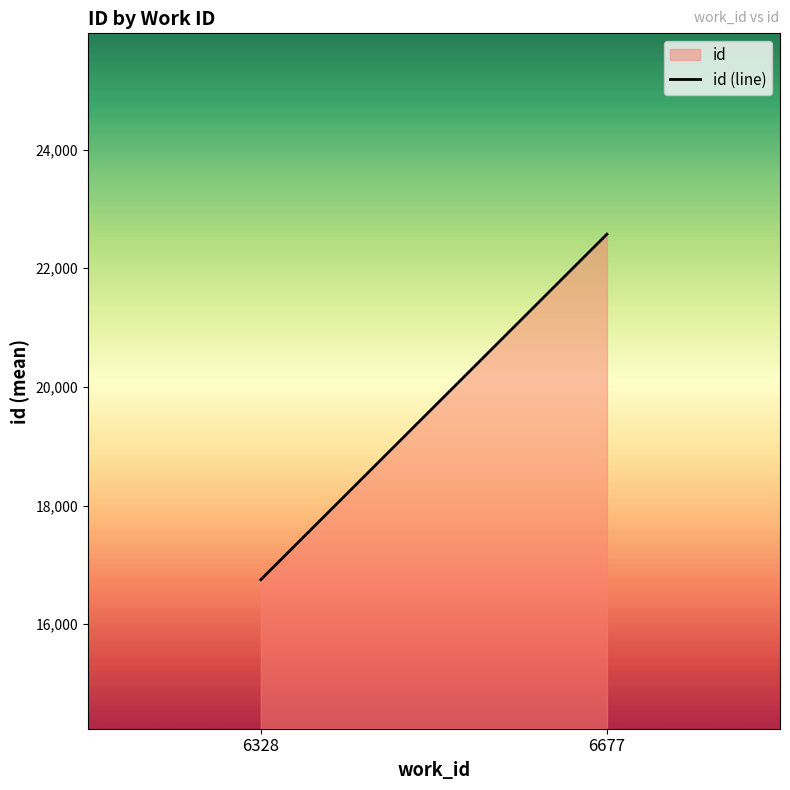

Which category has the lowest value across all series?

6328